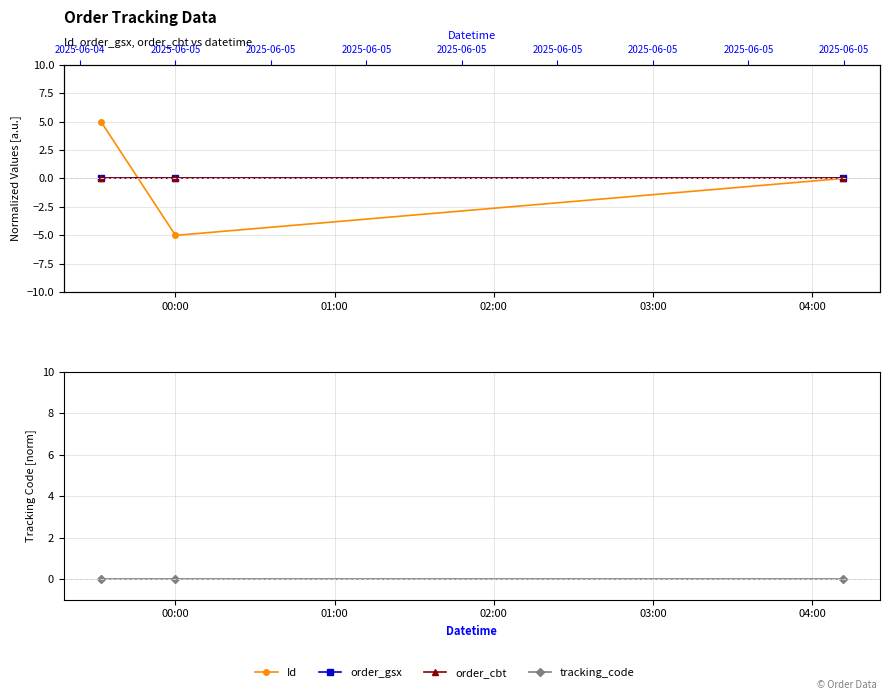

List the series in order of their peak value, lowest first.

order_gsx, order_cbt, tracking_code, Id